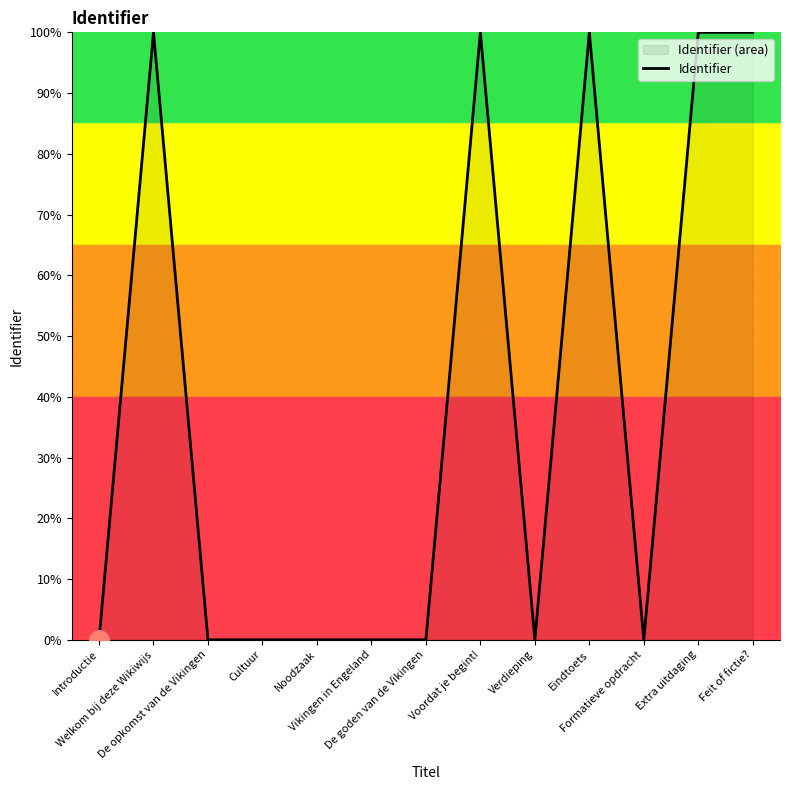

Reading left to right, transcribe all the data shown in this chart.

0.0	100.0	0.0	0.0	0.0	0.0	0.0	100.0	0.0	100.0	0.0	100.0	100.0